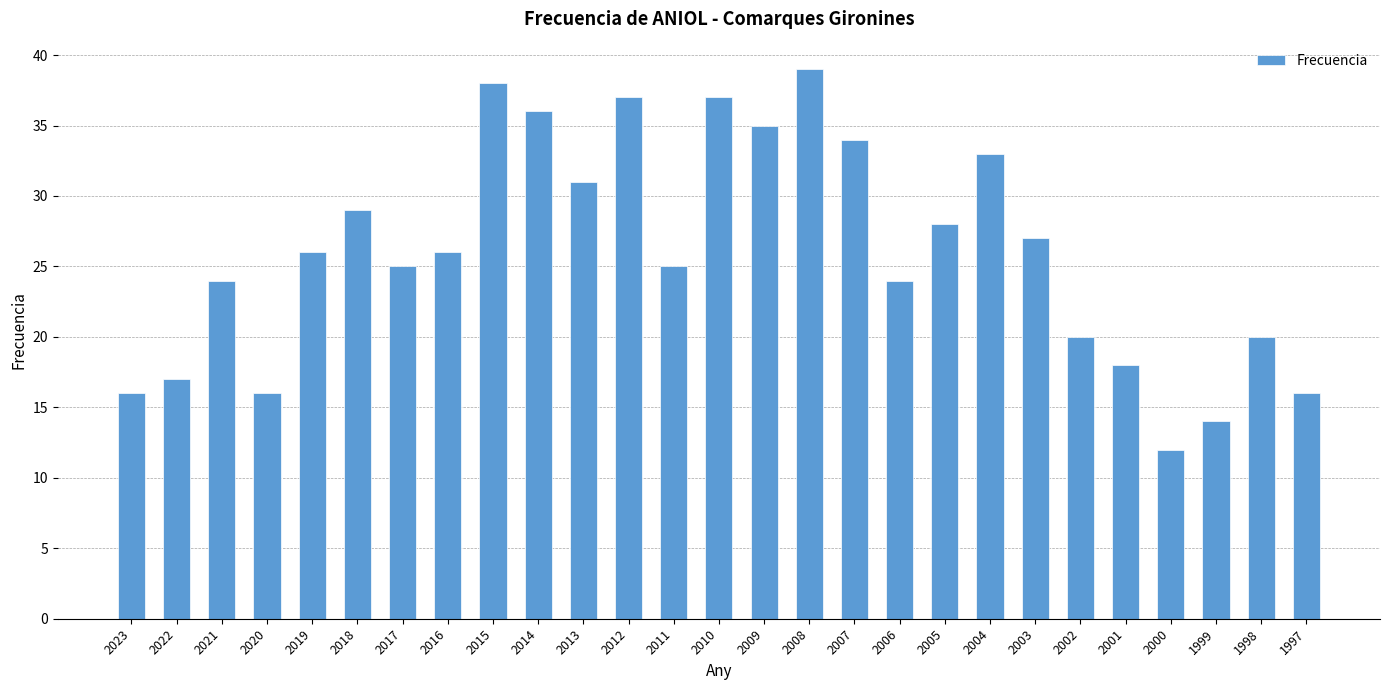

Reading right to left, transcribe all the data shown in this chart.

16	20	14	12	18	20	27	33	28	24	34	39	35	37	25	37	31	36	38	26	25	29	26	16	24	17	16